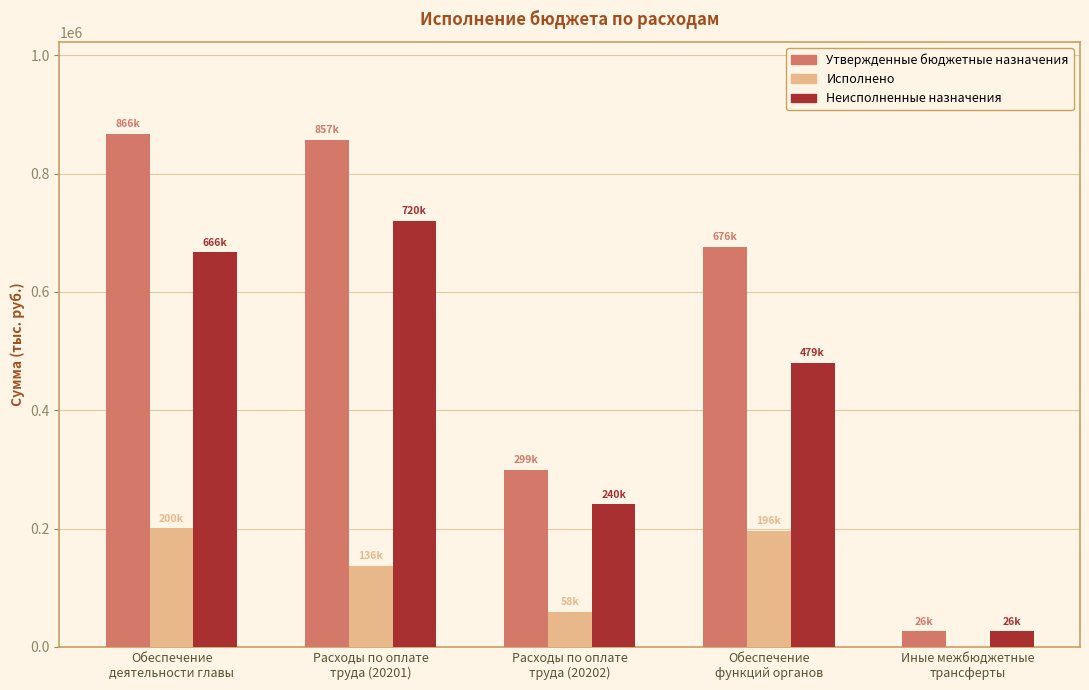

What is the sum of all Исполнено values?

591663.5